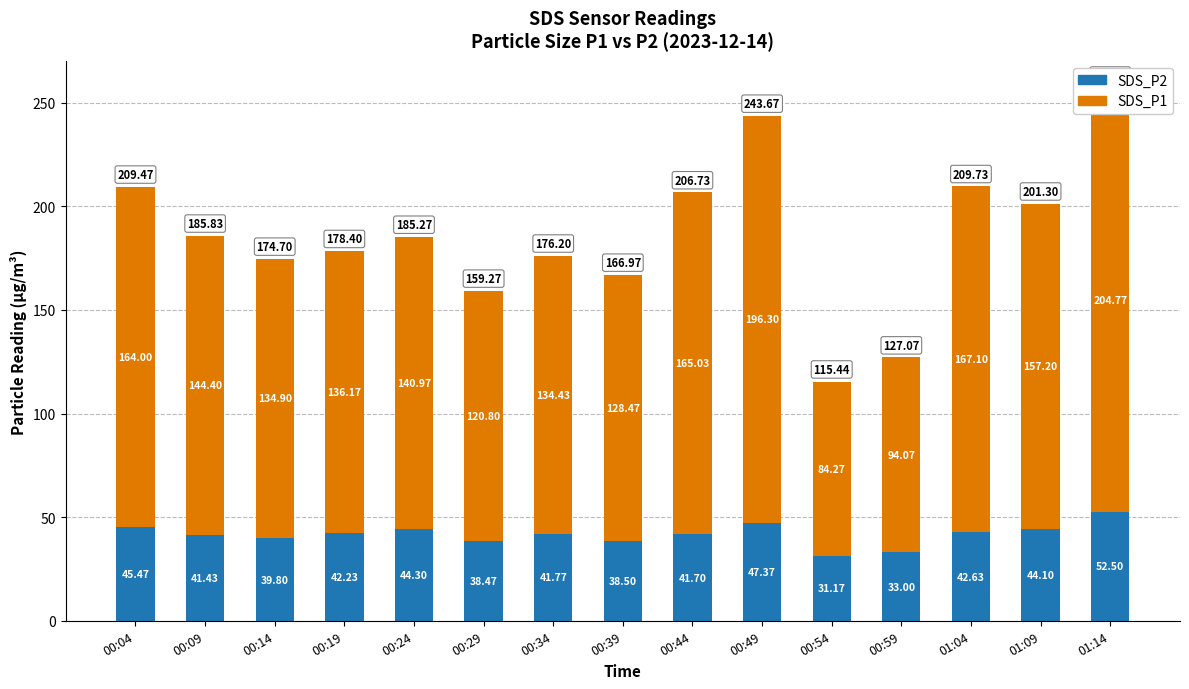

Reading right to left, transcribe all the data shown in this chart.

SDS_P2: 01:14=52.5	01:09=44.1	01:04=42.6	00:59=33.0	00:54=31.2	00:49=47.4	00:44=41.7	00:39=38.5	00:34=41.8	00:29=38.5	00:24=44.3	00:19=42.2	00:14=39.8	00:09=41.4	00:04=45.5
SDS_P1: 01:14=204.8	01:09=157.2	01:04=167.1	00:59=94.1	00:54=84.3	00:49=196.3	00:44=165.0	00:39=128.5	00:34=134.4	00:29=120.8	00:24=141.0	00:19=136.2	00:14=134.9	00:09=144.4	00:04=164.0